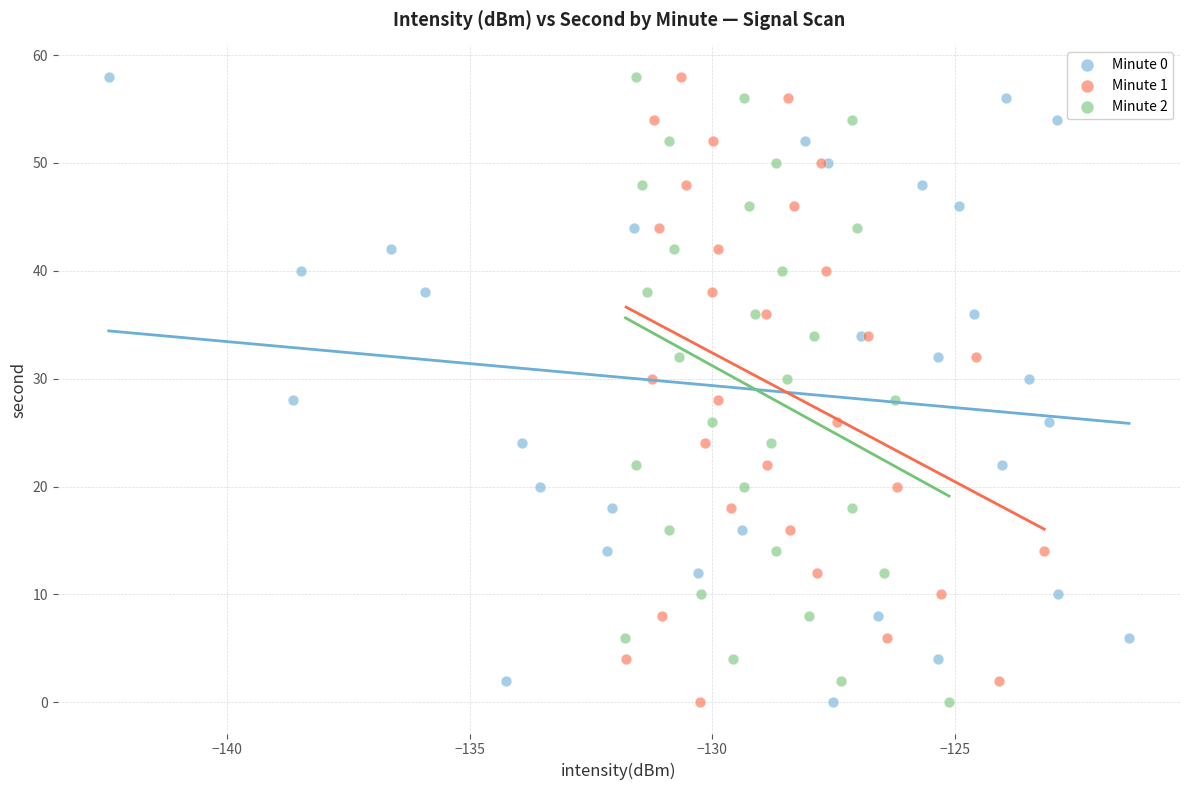

What are all the series names shown in the legend?

Minute 0, Minute 1, Minute 2